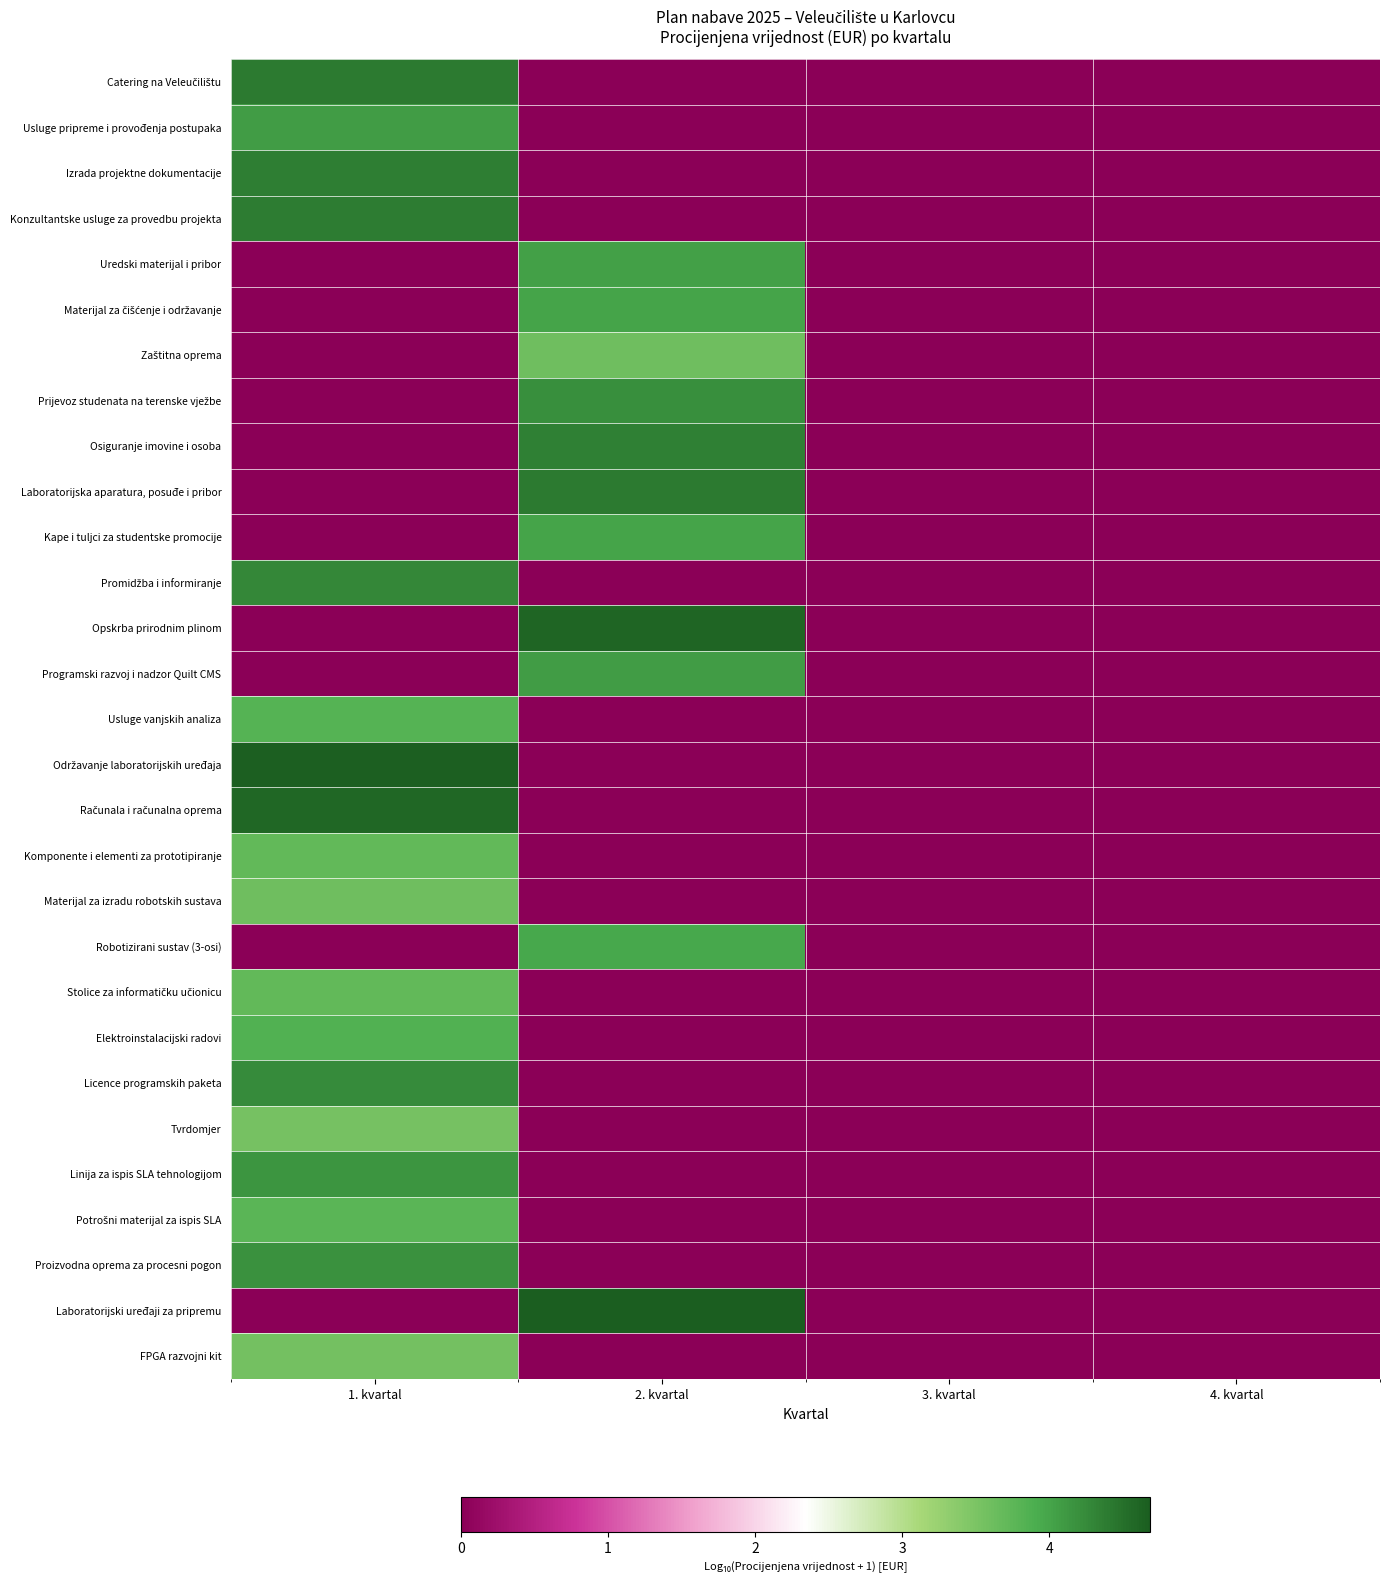

Which label corresponds to the largest value in the chart?

2. kvartal